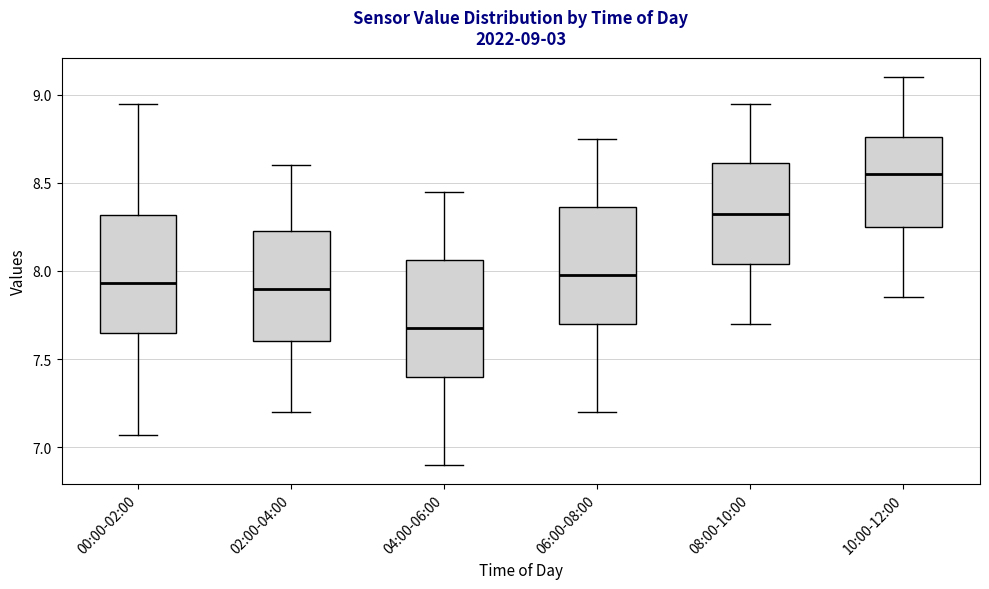

Which box has the lowest median line?

04:00-06:00